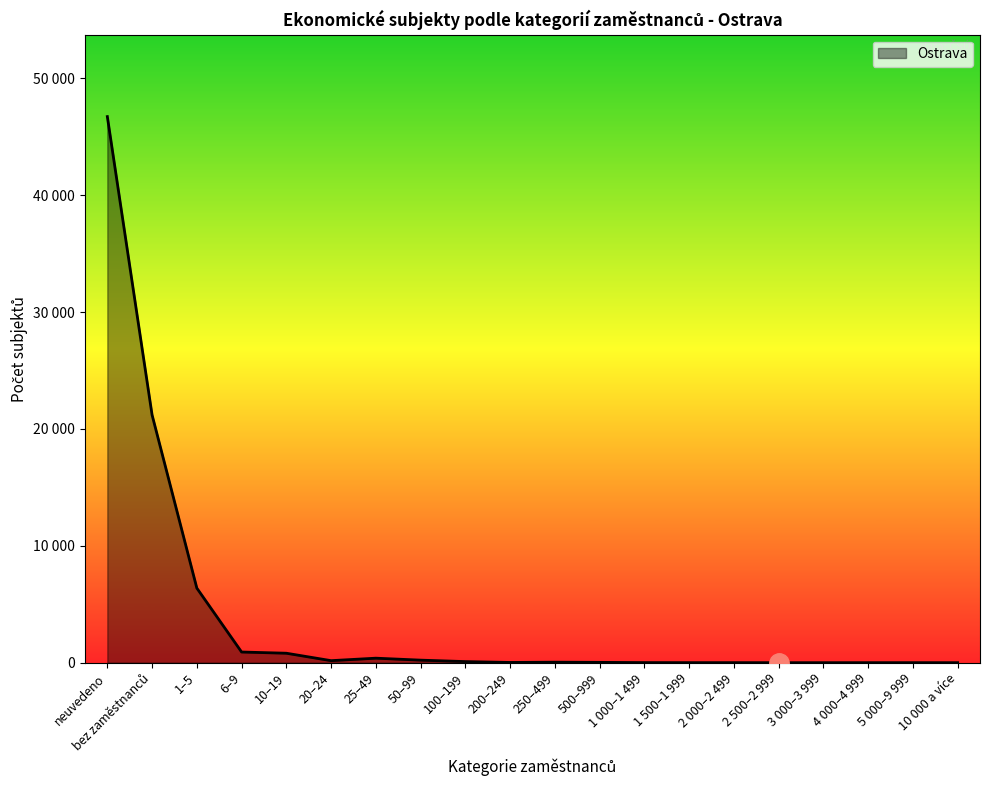

Does the chart have visible grid lines?

No